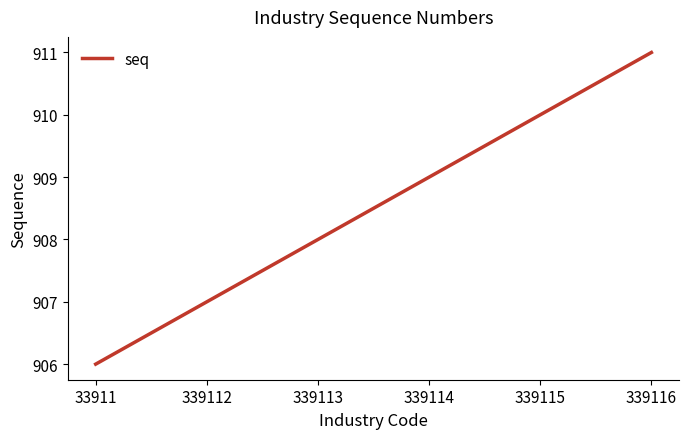

Which category has the highest value across all series?

339116